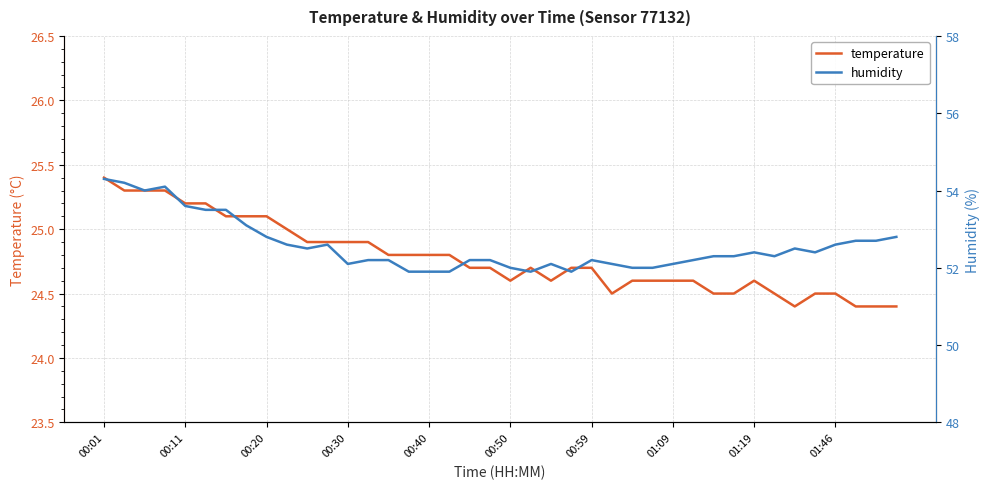

What is the highest value of the temperature series?

25.4